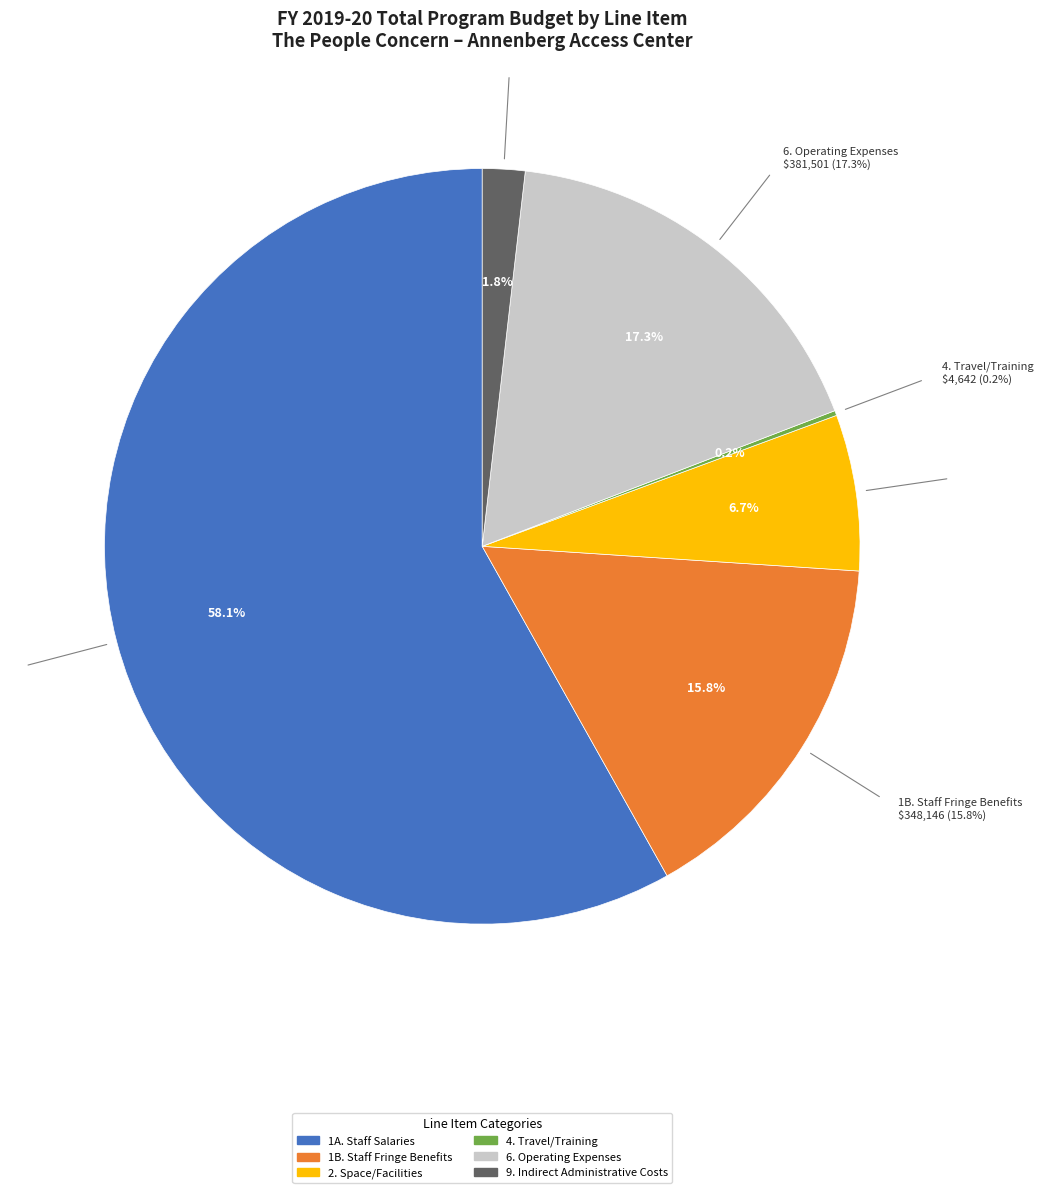

What percentage is the 1A. Staff Salaries slice, to the nearest percent?

58%